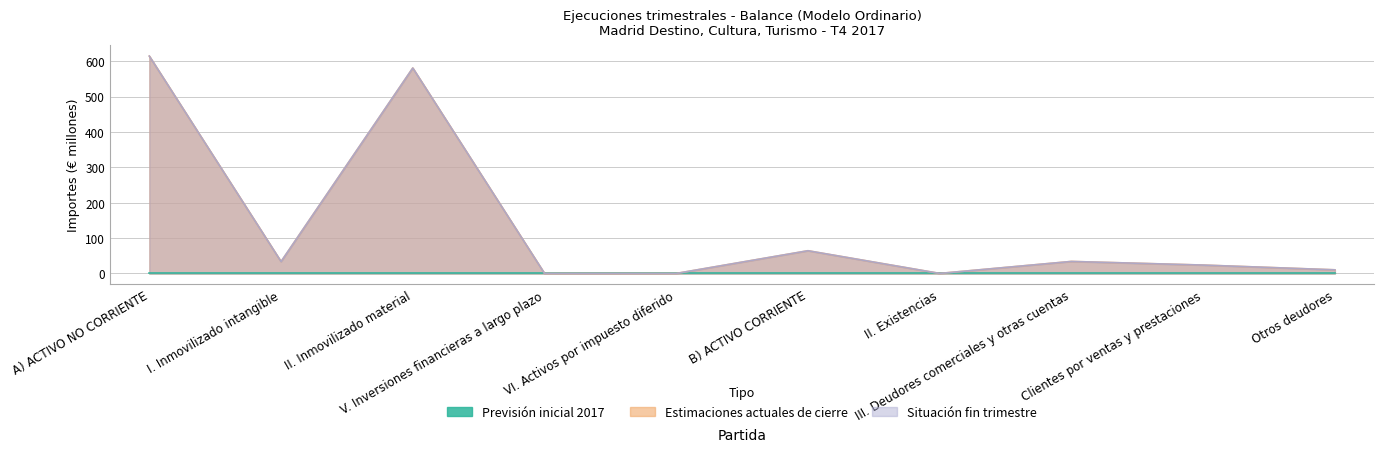

The Estimaciones actuales de cierre series shows 0.1 at II. Existencias. True or false?

True